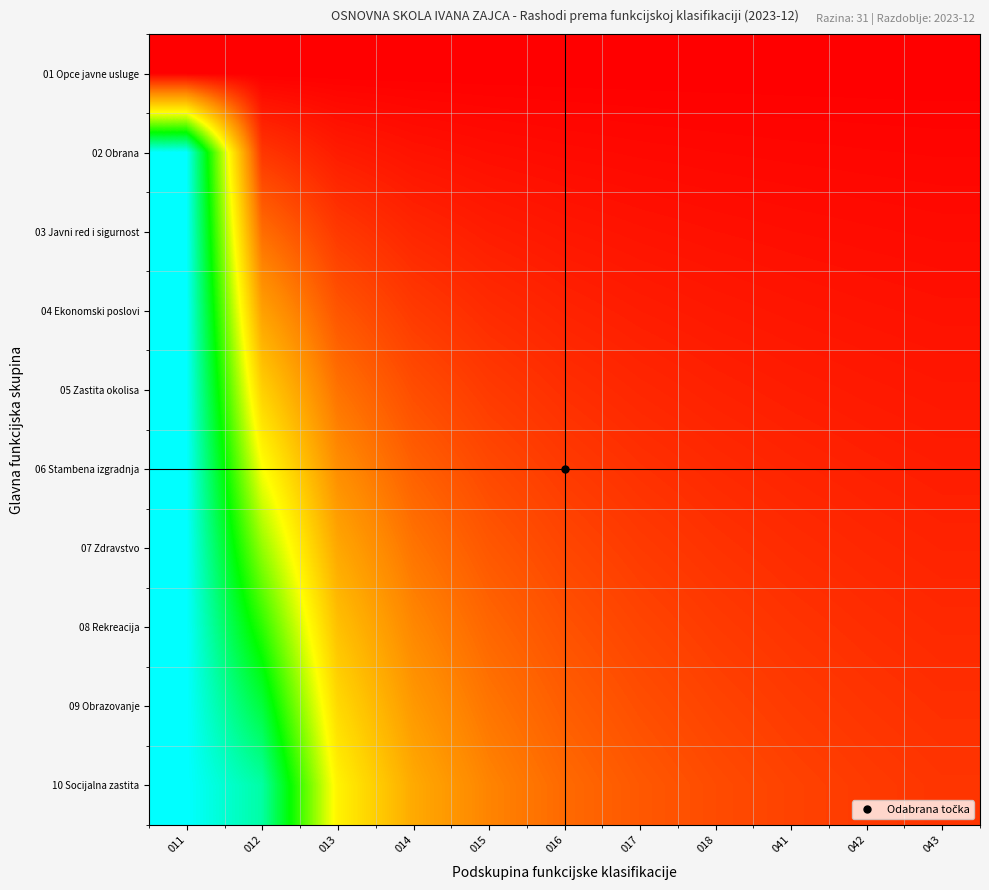

Which series has the largest range (max minus min)?

02 Obrana